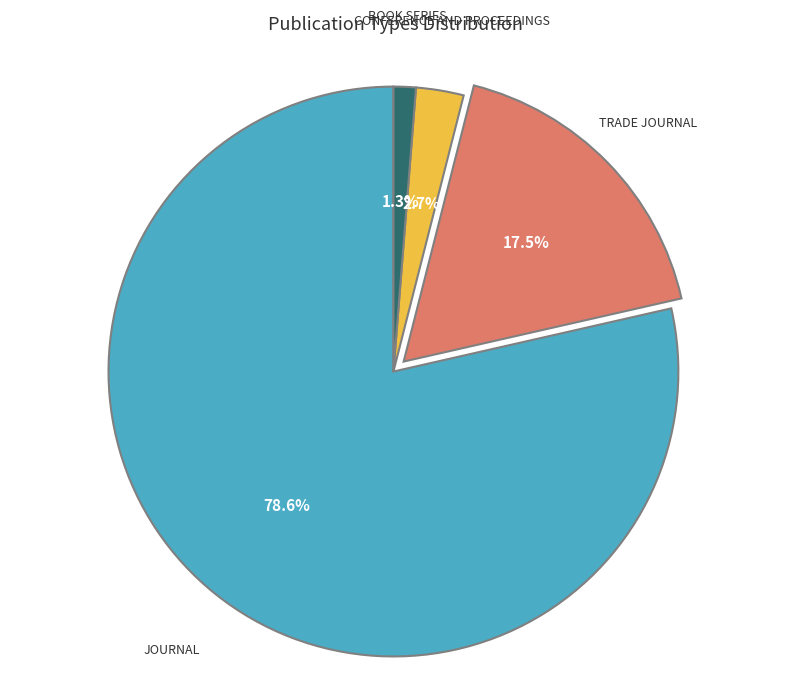

Count the number of slices in the pie.

4